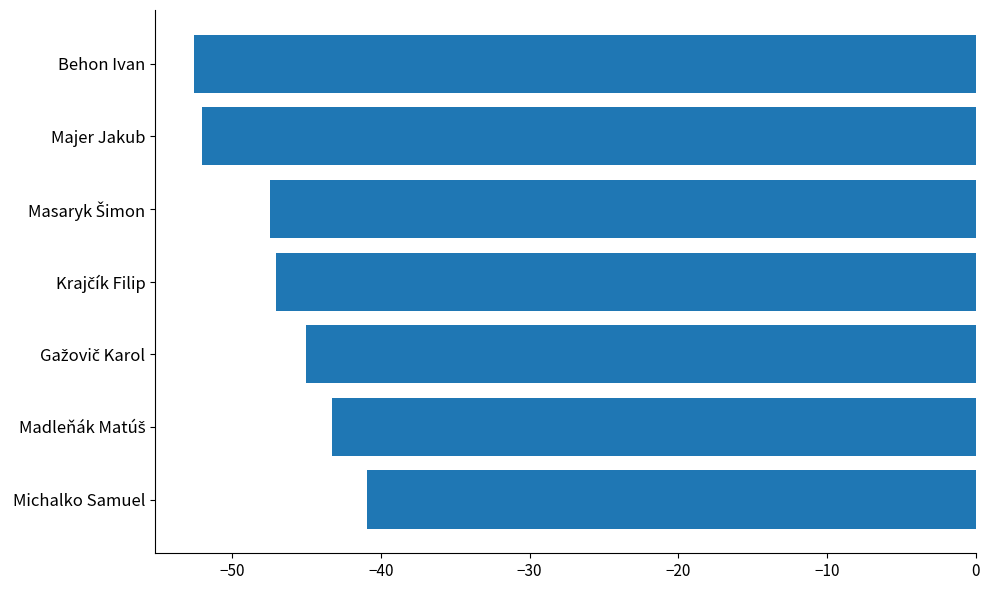

The chart shows a value of -74.8 at Behon Ivan. True or false?

False